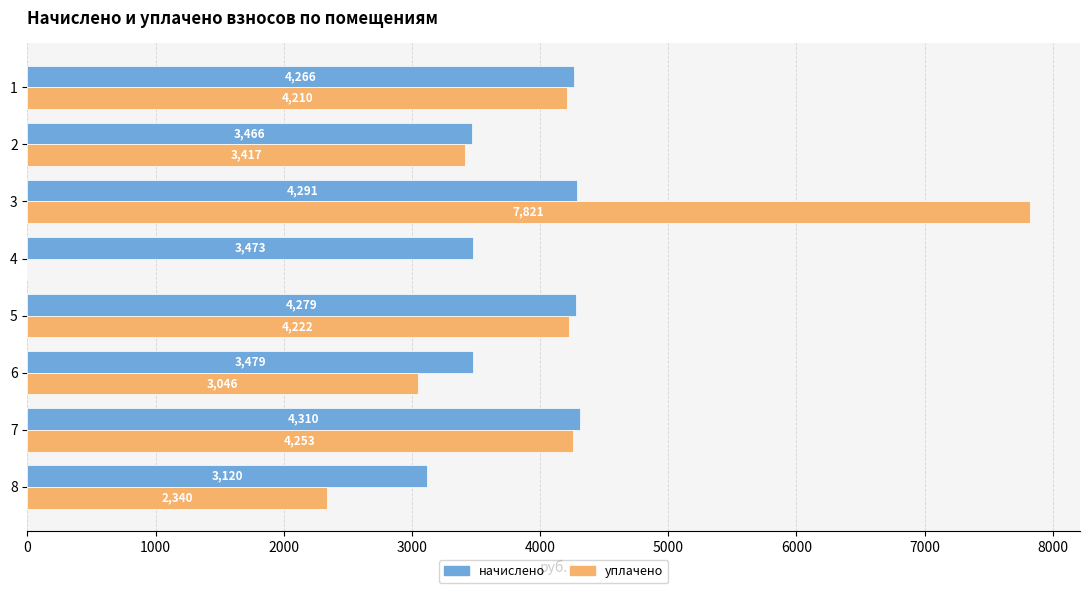

The value of уплачено at 6 is 3046.1. True or false?

True